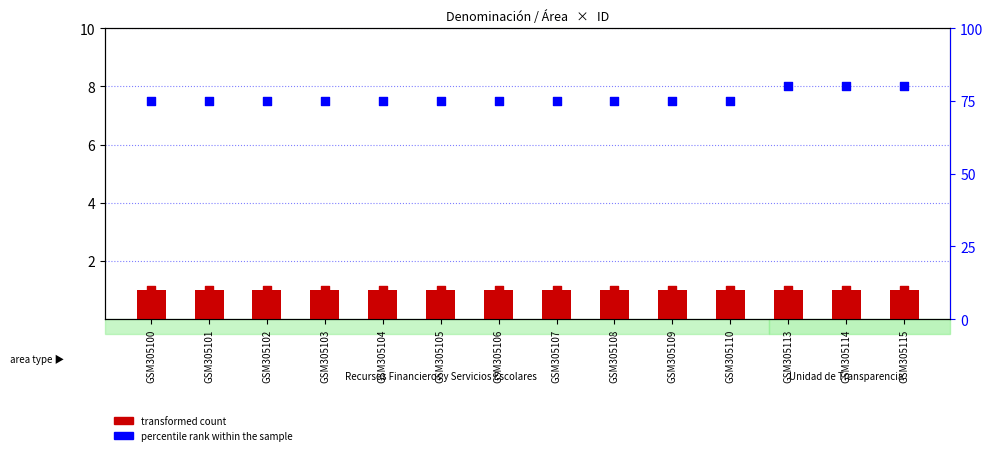

At how many categories does at least one series exceed 72?

14